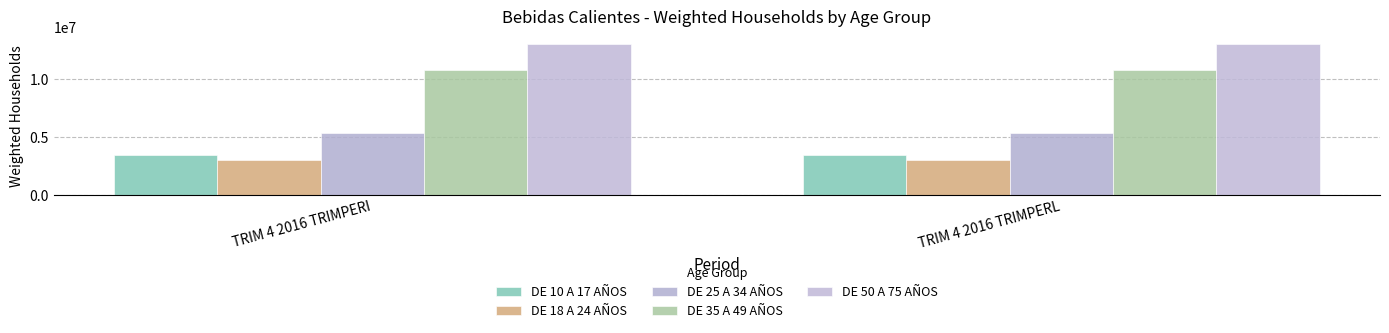

Reading right to left, transcribe all the data shown in this chart.

DE 10 A 17 AÑOS: TRIM 4 2016 TRIMPERL=3467412	TRIM 4 2016 TRIMPERI=3465282
DE 18 A 24 AÑOS: TRIM 4 2016 TRIMPERL=2990798	TRIM 4 2016 TRIMPERI=2993860
DE 25 A 34 AÑOS: TRIM 4 2016 TRIMPERL=5366150	TRIM 4 2016 TRIMPERI=5359000
DE 35 A 49 AÑOS: TRIM 4 2016 TRIMPERL=10856560	TRIM 4 2016 TRIMPERI=10840890
DE 50 A 75 AÑOS: TRIM 4 2016 TRIMPERL=13032230	TRIM 4 2016 TRIMPERI=13036210